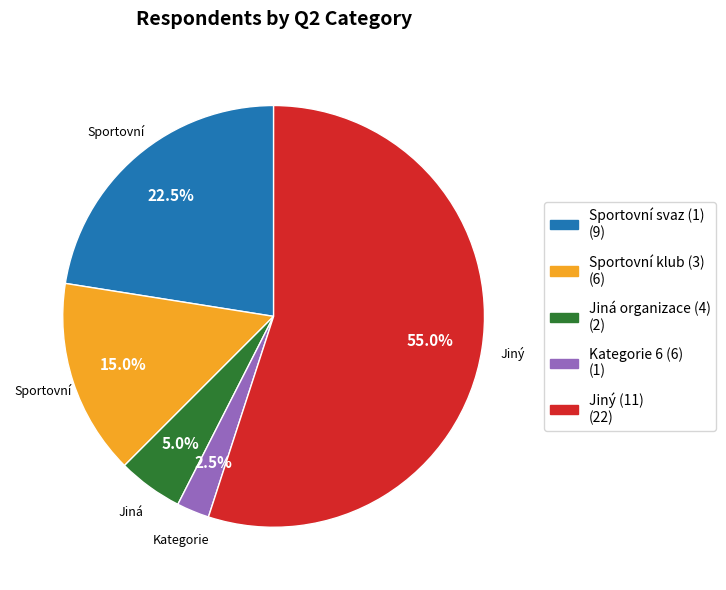

Count the number of slices in the pie.

5